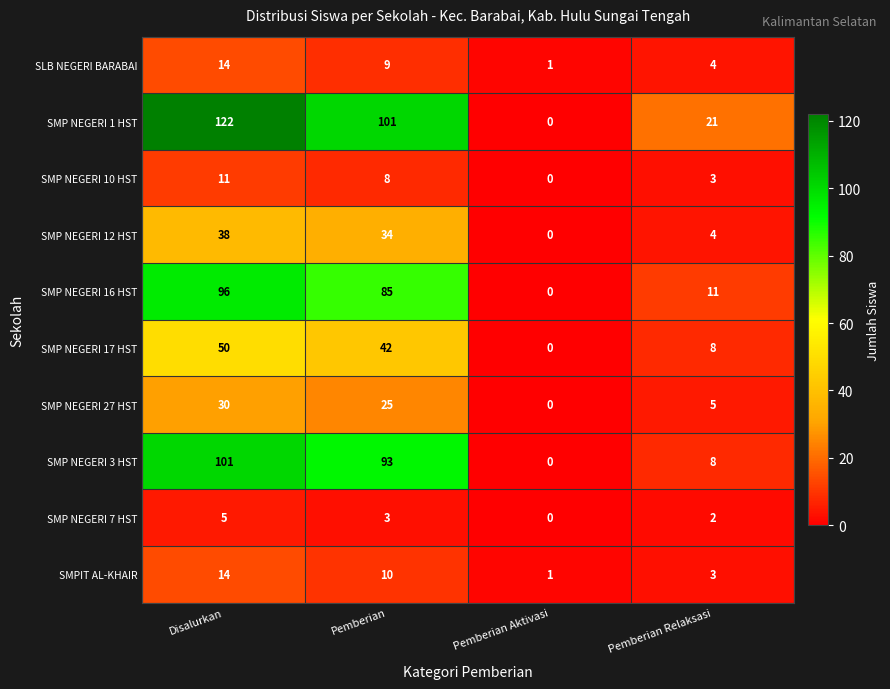

At which label does SMP NEGERI 10 HST first exceed 8?

Disalurkan